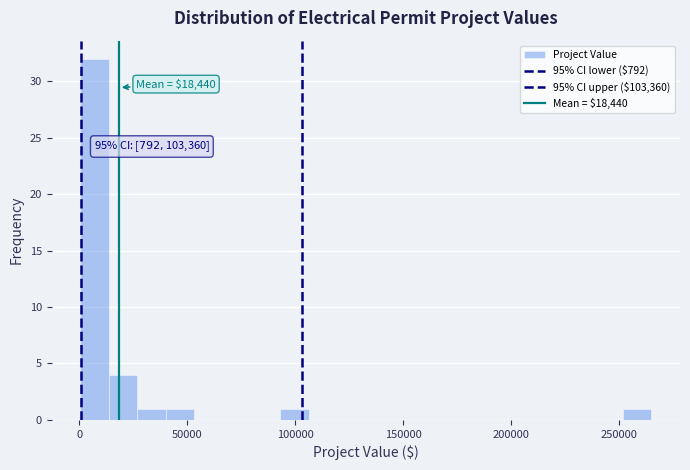

Read against the x-axis, roughly where is the centre of the tallest bar?

5000